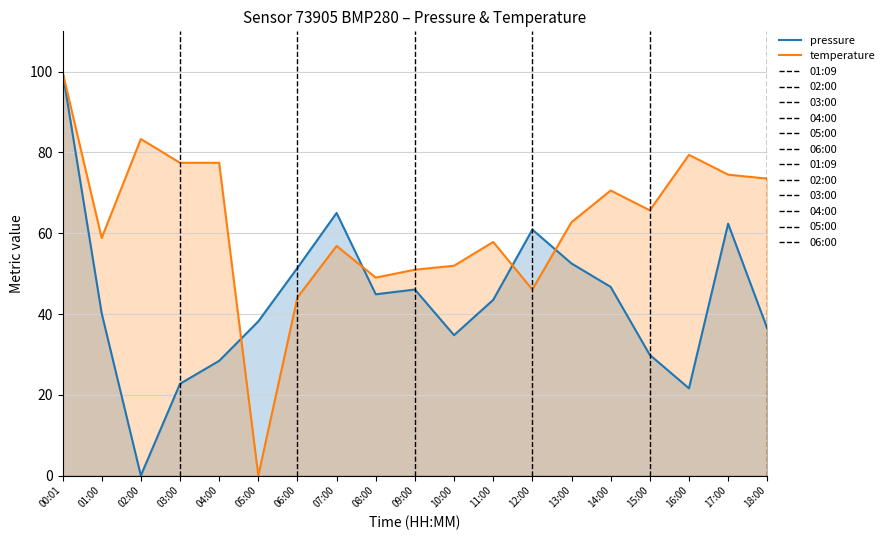

Between 06:00 and 16:00, which series saw the biggest shift?

temperature